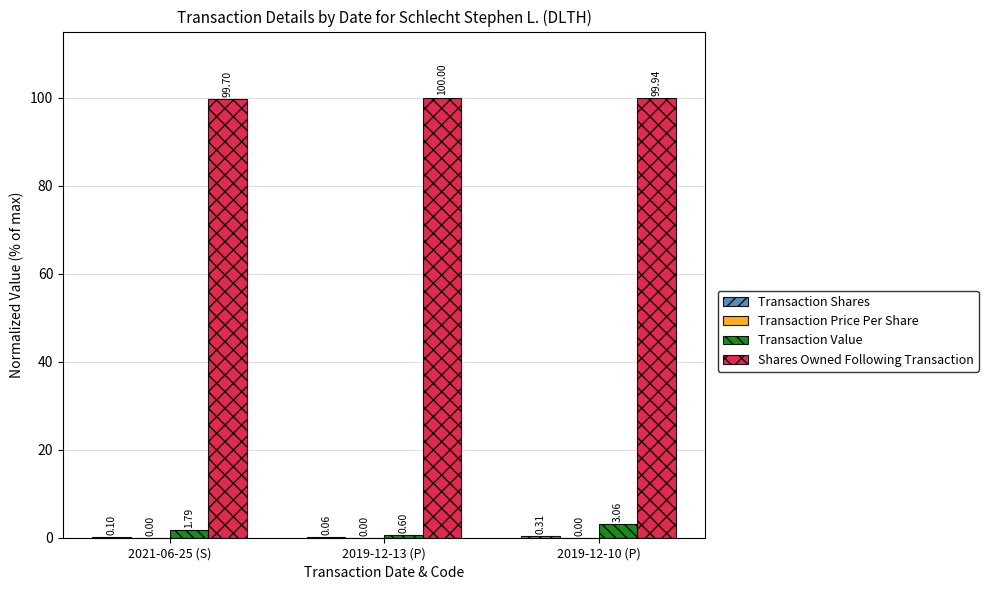

How many series are shown in this chart?

4